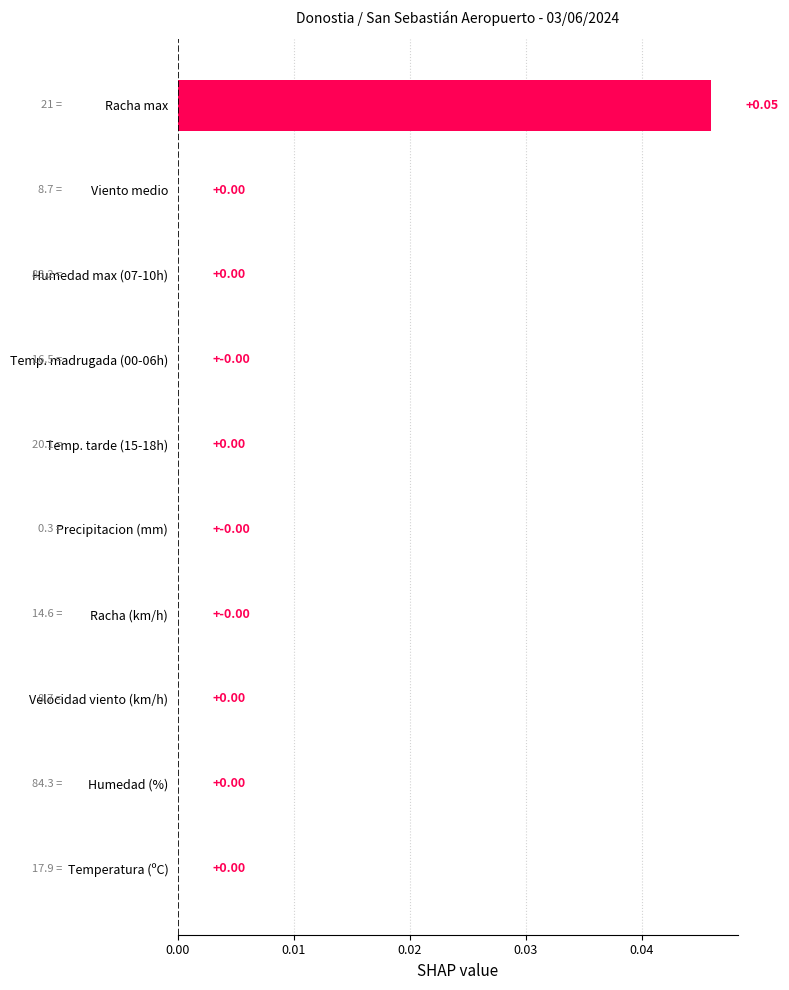

Between Viento medio and Racha max, which is larger?

Racha max